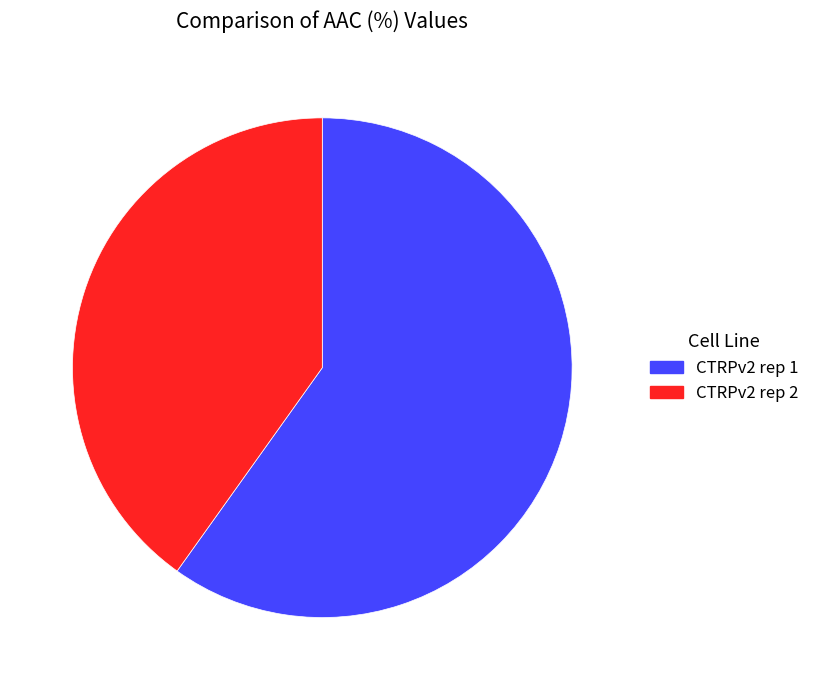

True or false: CTRPv2 rep 2 accounts for 35% of the total.

False